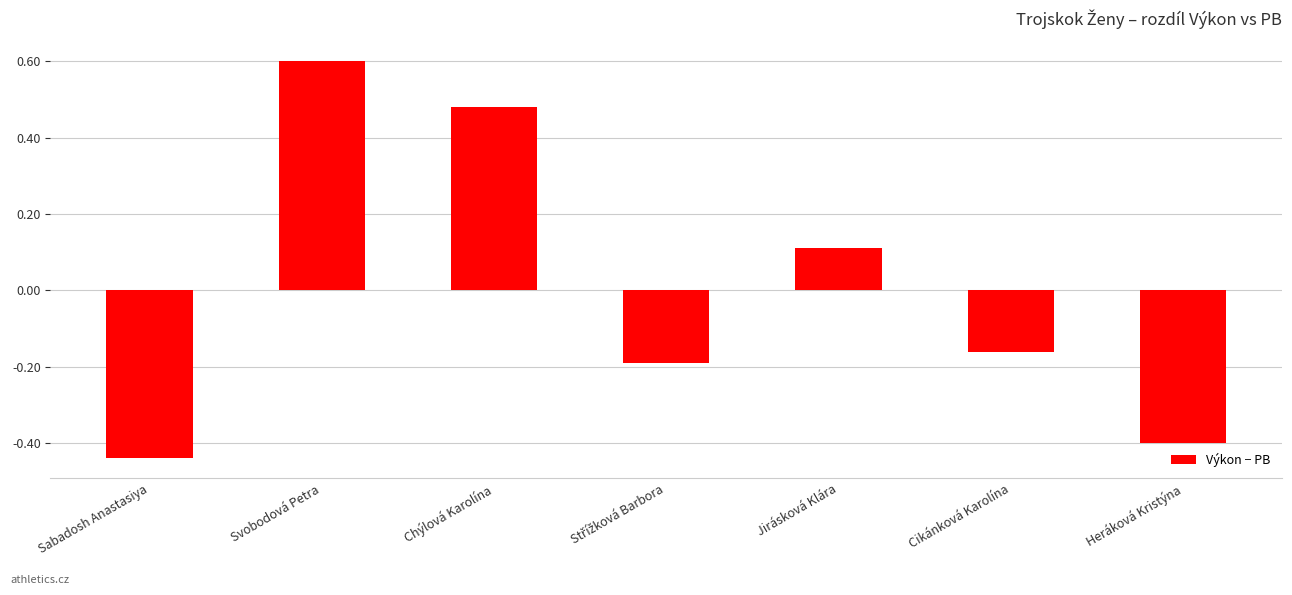

Between Chýlová Karolína and Heráková Kristýna, which is larger?

Chýlová Karolína